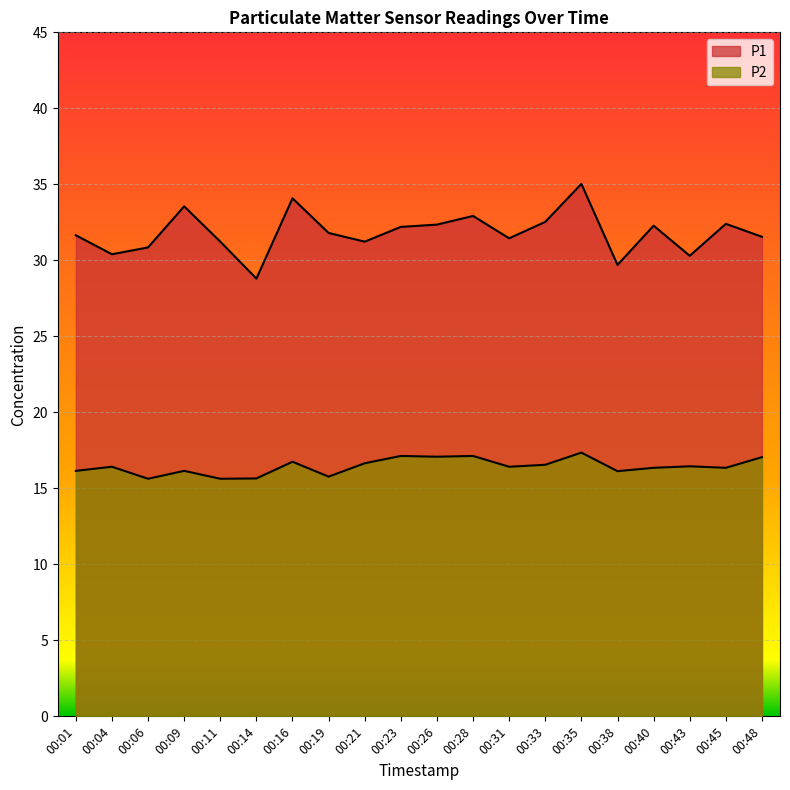

Which series has the largest total across all categories?

P1